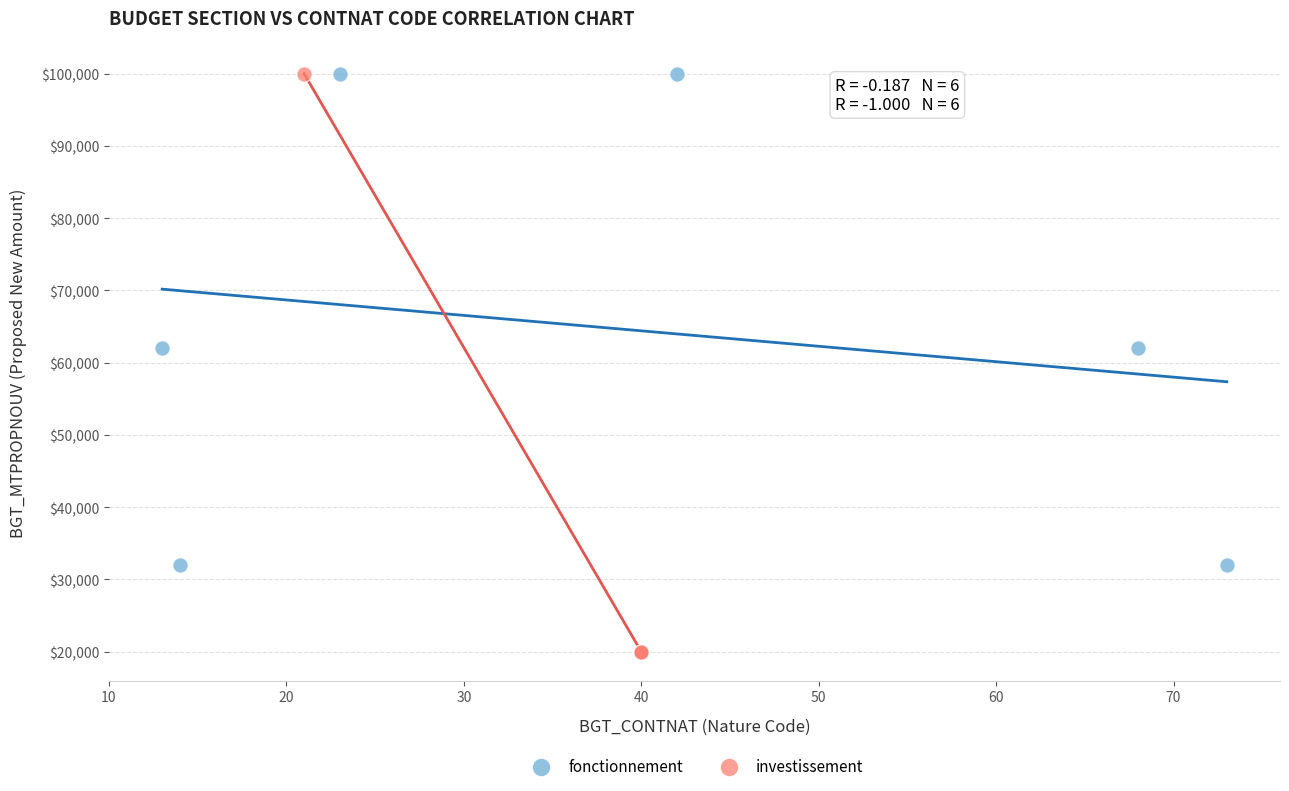

Which series has the widest spread of Y values?

investissement